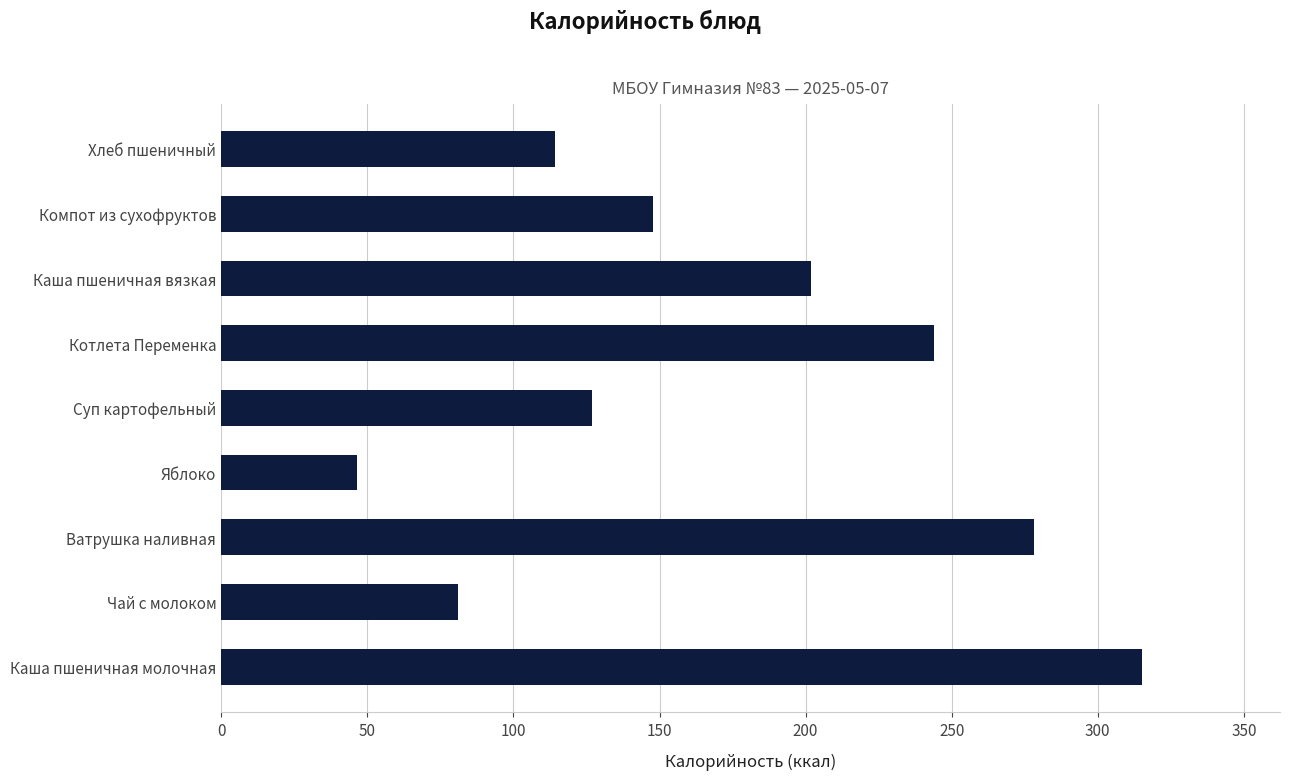

Does the chart contain stacked bars?

No